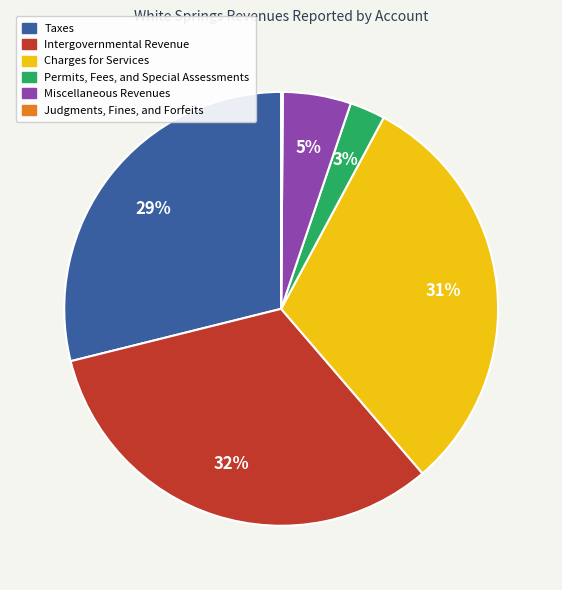

Combined, do Intergovernmental Revenue and Permits, Fees, and Special Assessments account for over 50%?

No